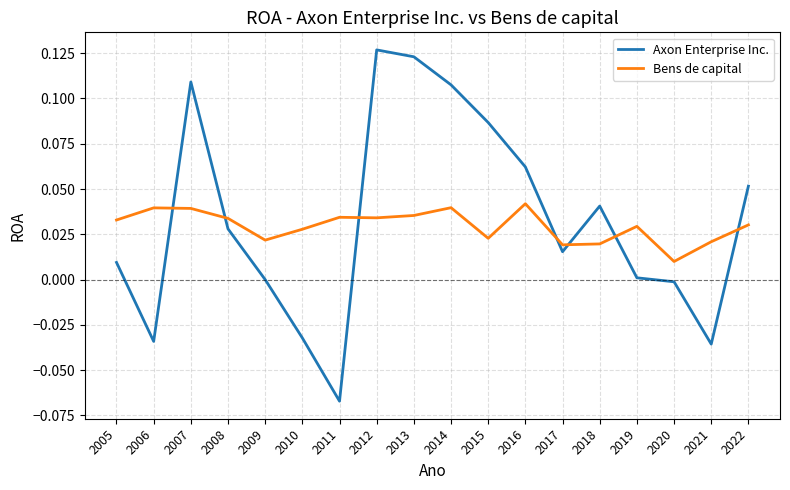

Which series has the largest range (max minus min)?

Axon Enterprise Inc.